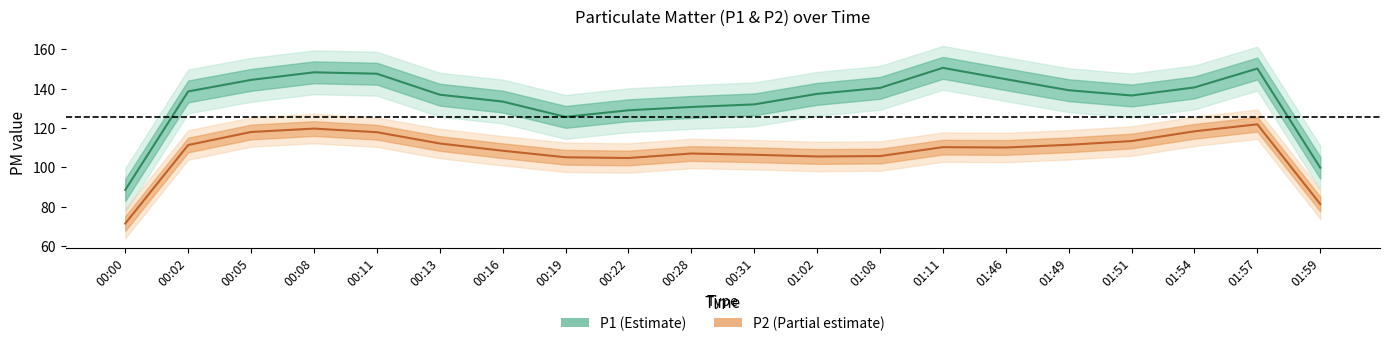

What is the difference between the second highest and second lowest values in the P2 center series?

38.3